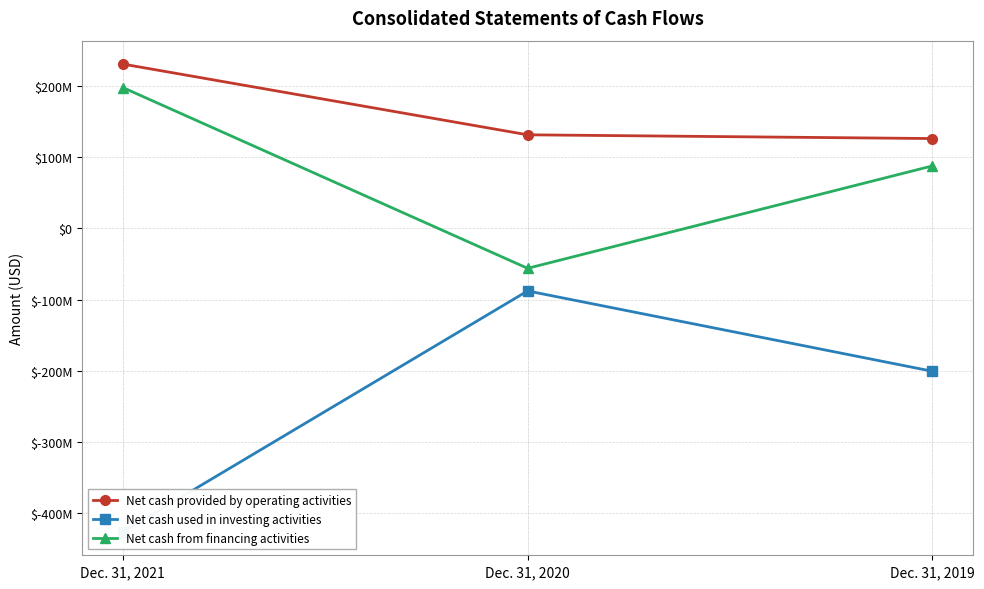

What is the value of the Net cash used in investing activities point at the 1st from the left?

-426235000